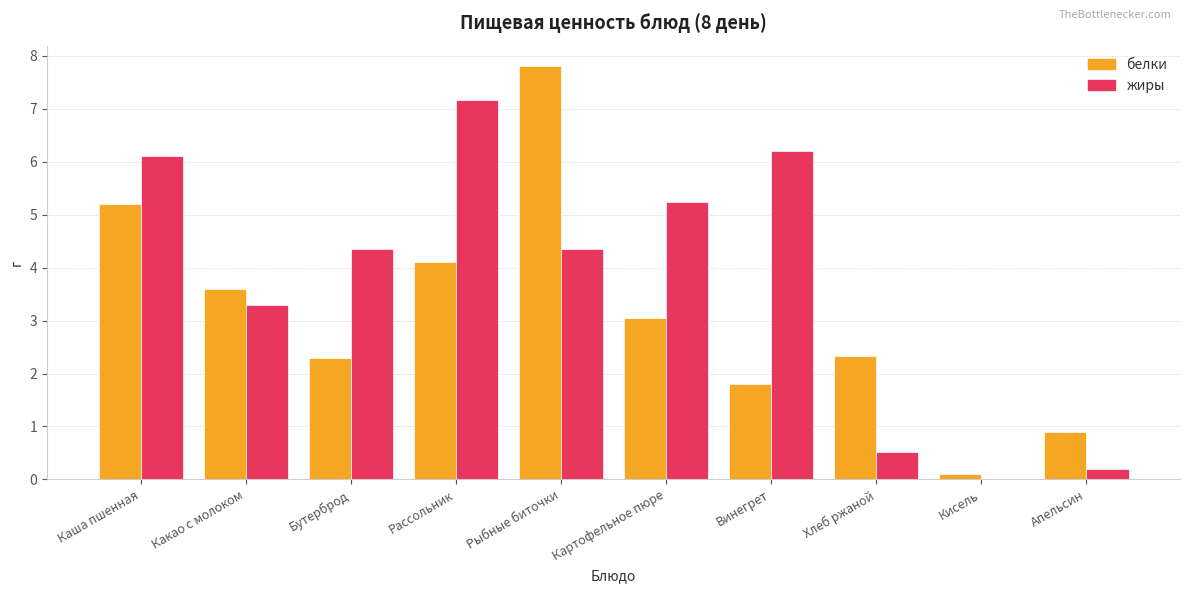

Which series changed the most between Какао с молоком and Картофельное пюре?

жиры